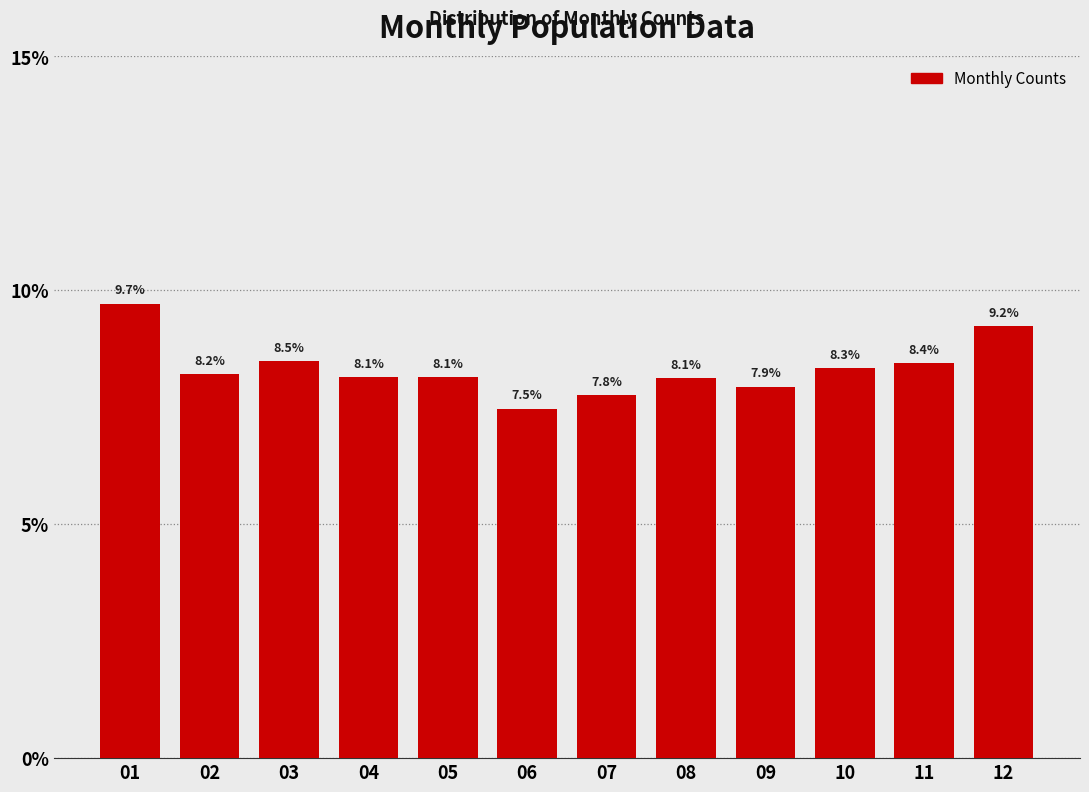

Reading right to left, transcribe all the data shown in this chart.

9.2	8.4	8.3	7.9	8.1	7.8	7.5	8.1	8.1	8.5	8.2	9.7